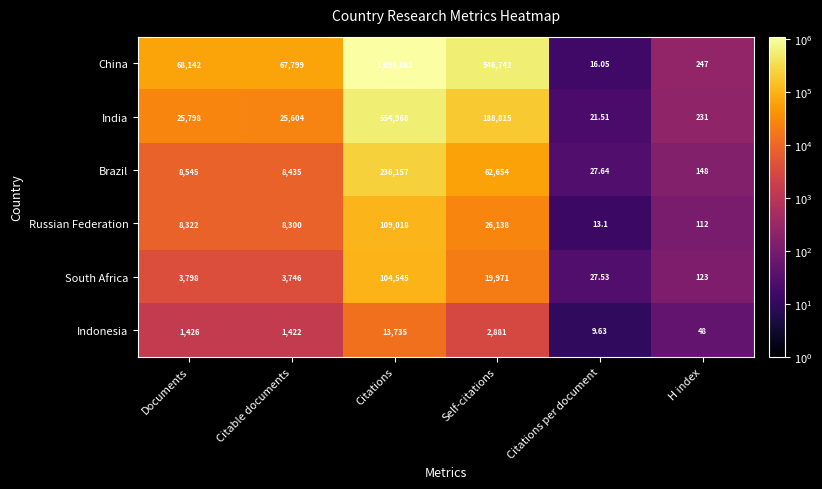

At which category is the sum across all series the highest?

Citations